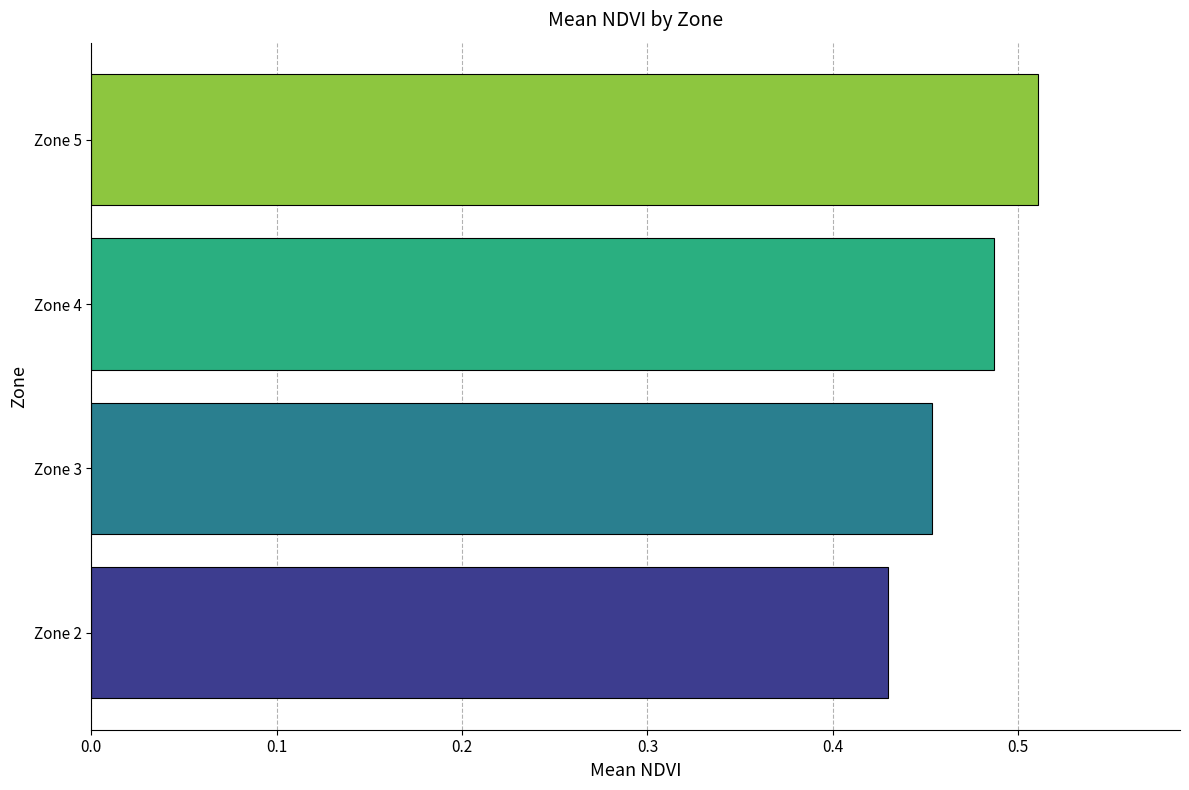

True or false: the data shows 0.7 at Zone 5.

False